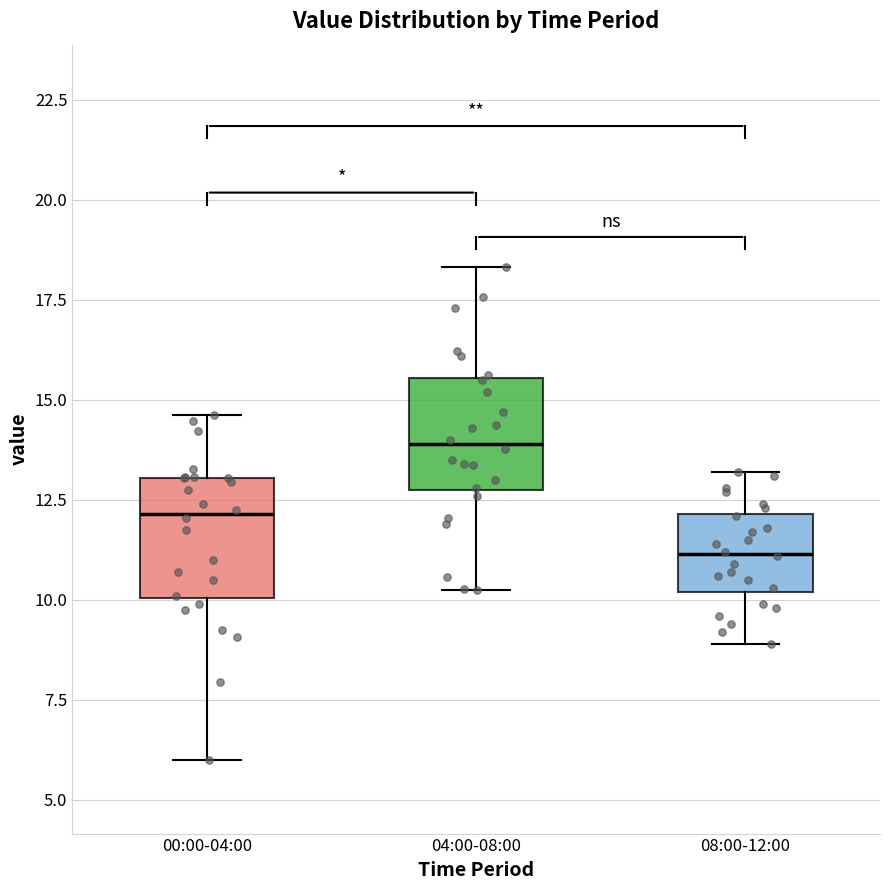

Reading left to right, read every box against the y-axis: the position of its median line, the range the box covers, and the ends of its whiskers. The values are not printed on the chart, so give them approximately, as read against the axis.

00:00-04:00: median 12.0, box 10.0 to 13.0, whiskers 6.0 to 14.5
04:00-08:00: median 14.0, box 13.0 to 15.5, whiskers 10.0 to 18.5
08:00-12:00: median 11.0, box 10.0 to 12.0, whiskers 9.0 to 13.0